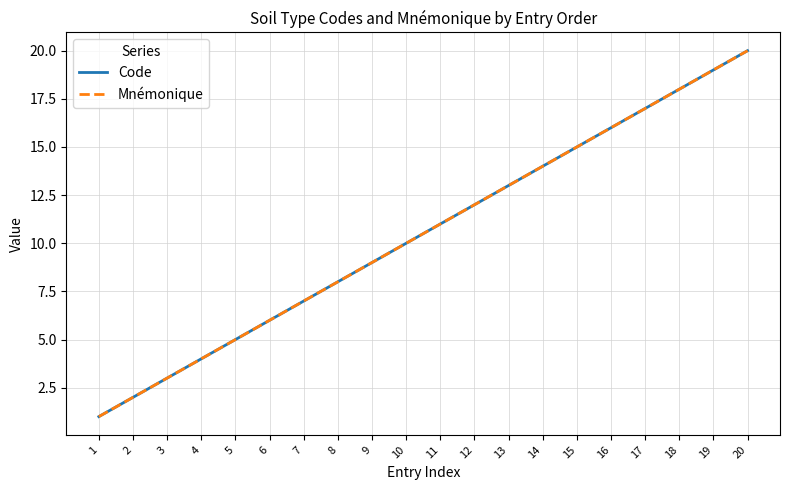

At which label is Code closest to 10?

10